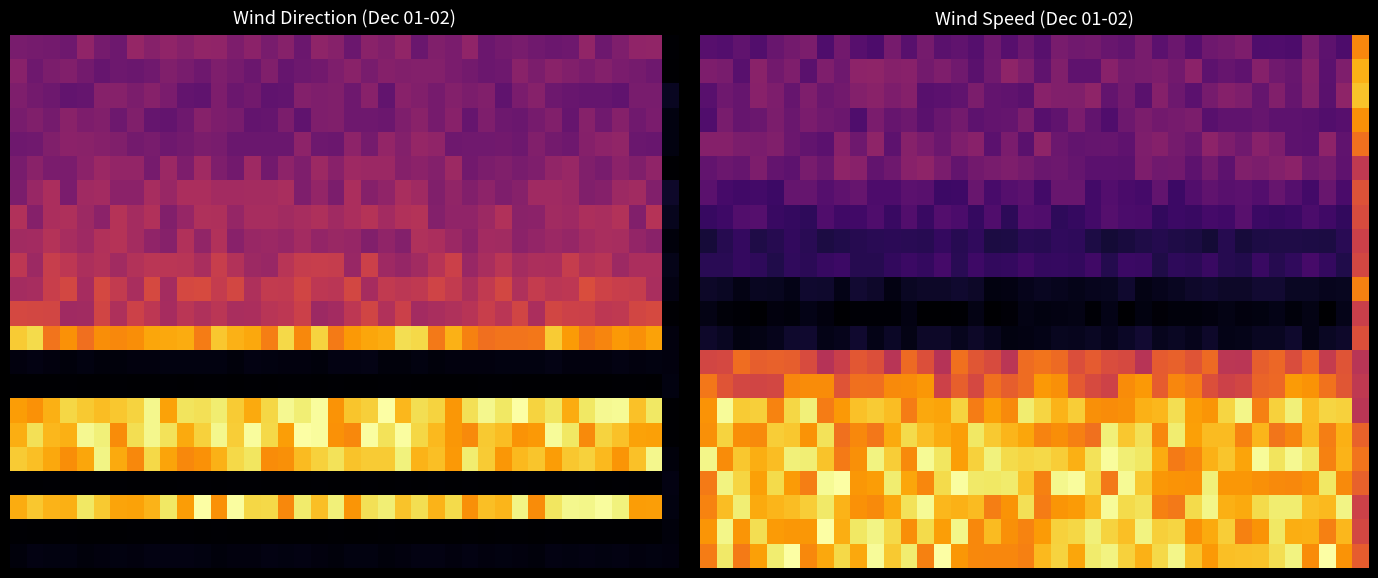

What is the difference between the highest and lowest values at 25?

13.3